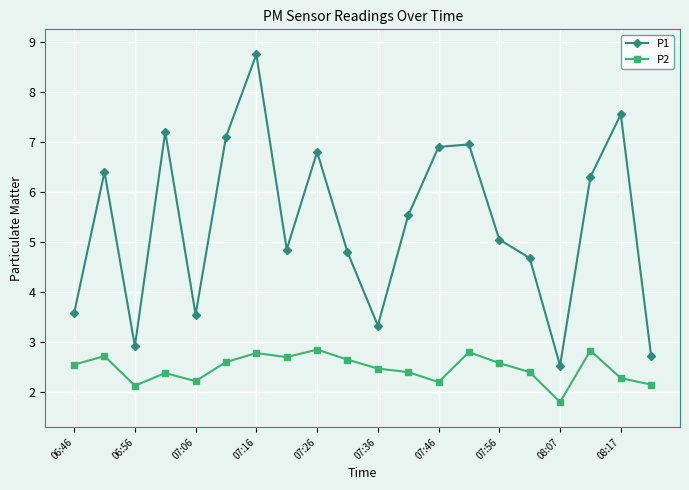

How many interior local peaks does the P1 series have?

6